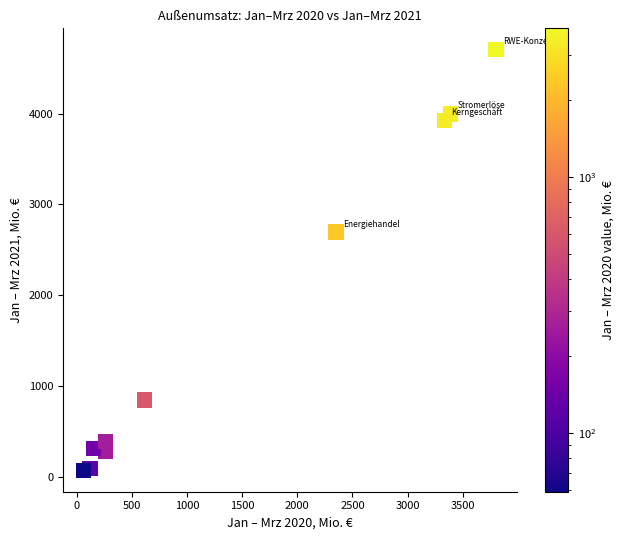

What Y value in the scatter plot is closest to 2388?

2696